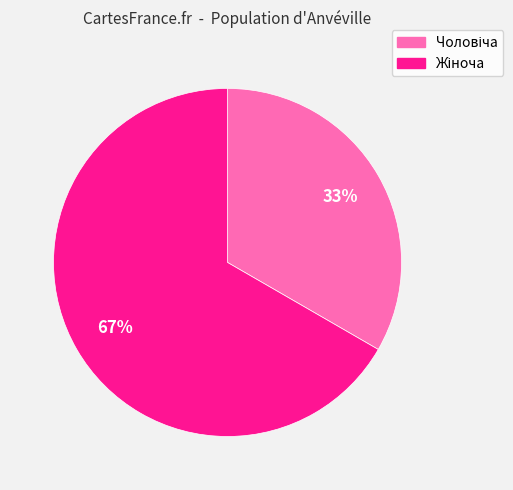

Does any single category account for the majority?

Yes